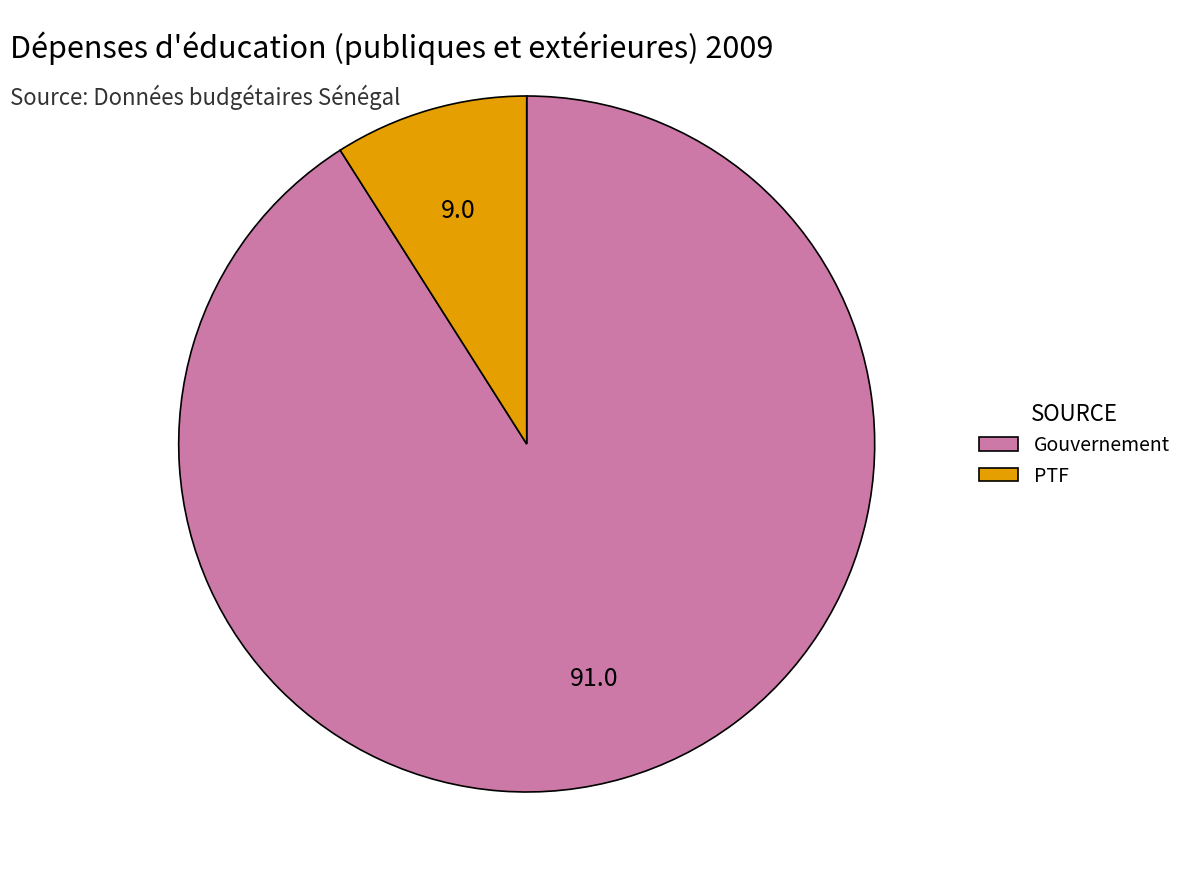

The Gouvernement slice represents 79% of the pie. True or false?

False